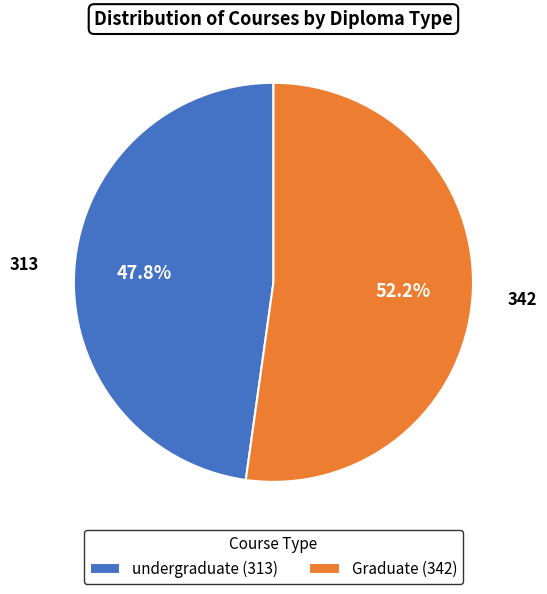

The undergraduate slice represents 34% of the pie. True or false?

False